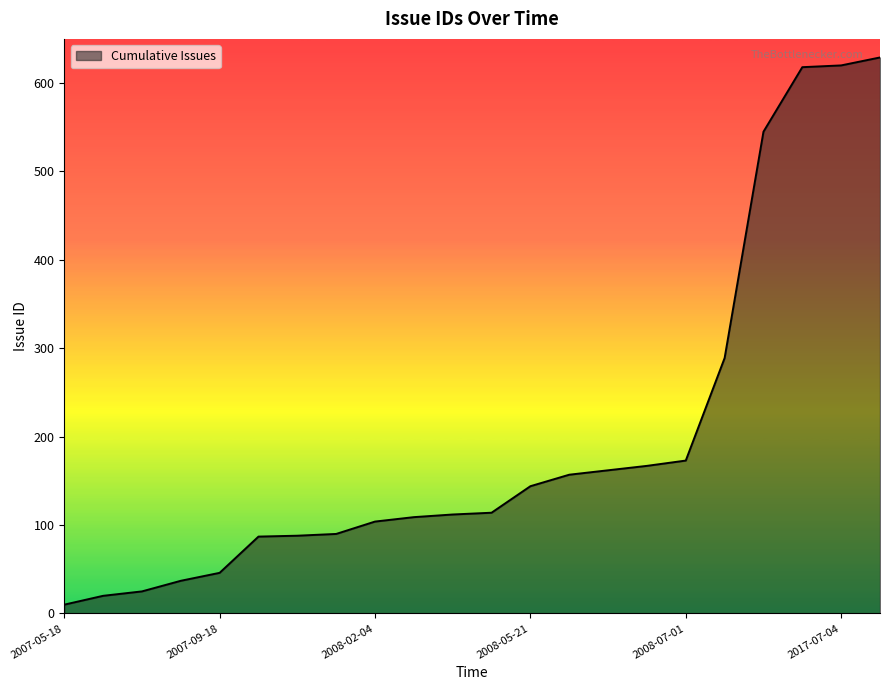

What is the maximum value shown in the chart?

629